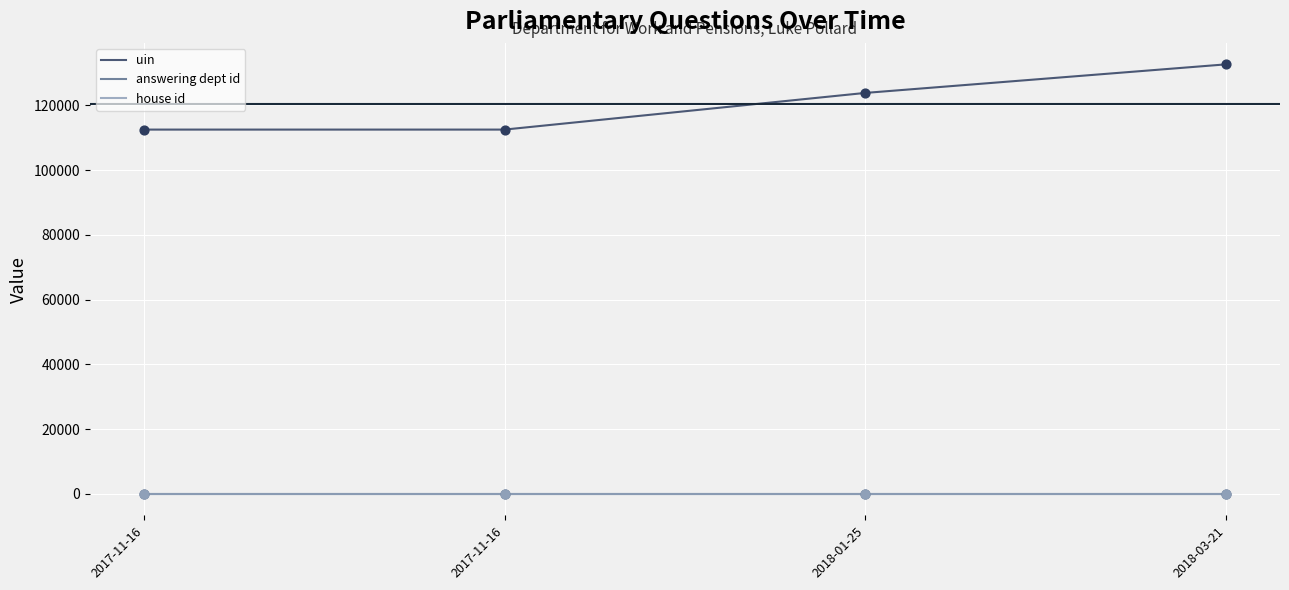

How many lines are shown in the chart?

3